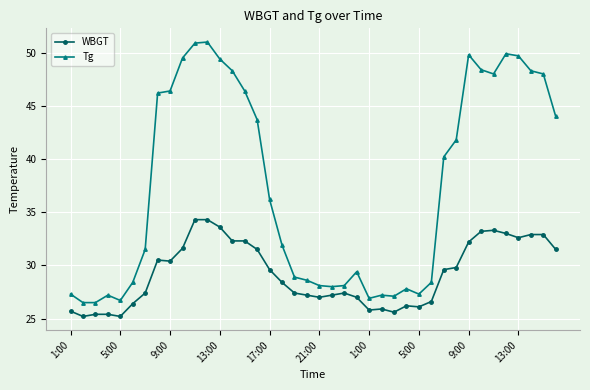

What is the maximum value shown in the chart?

51.0